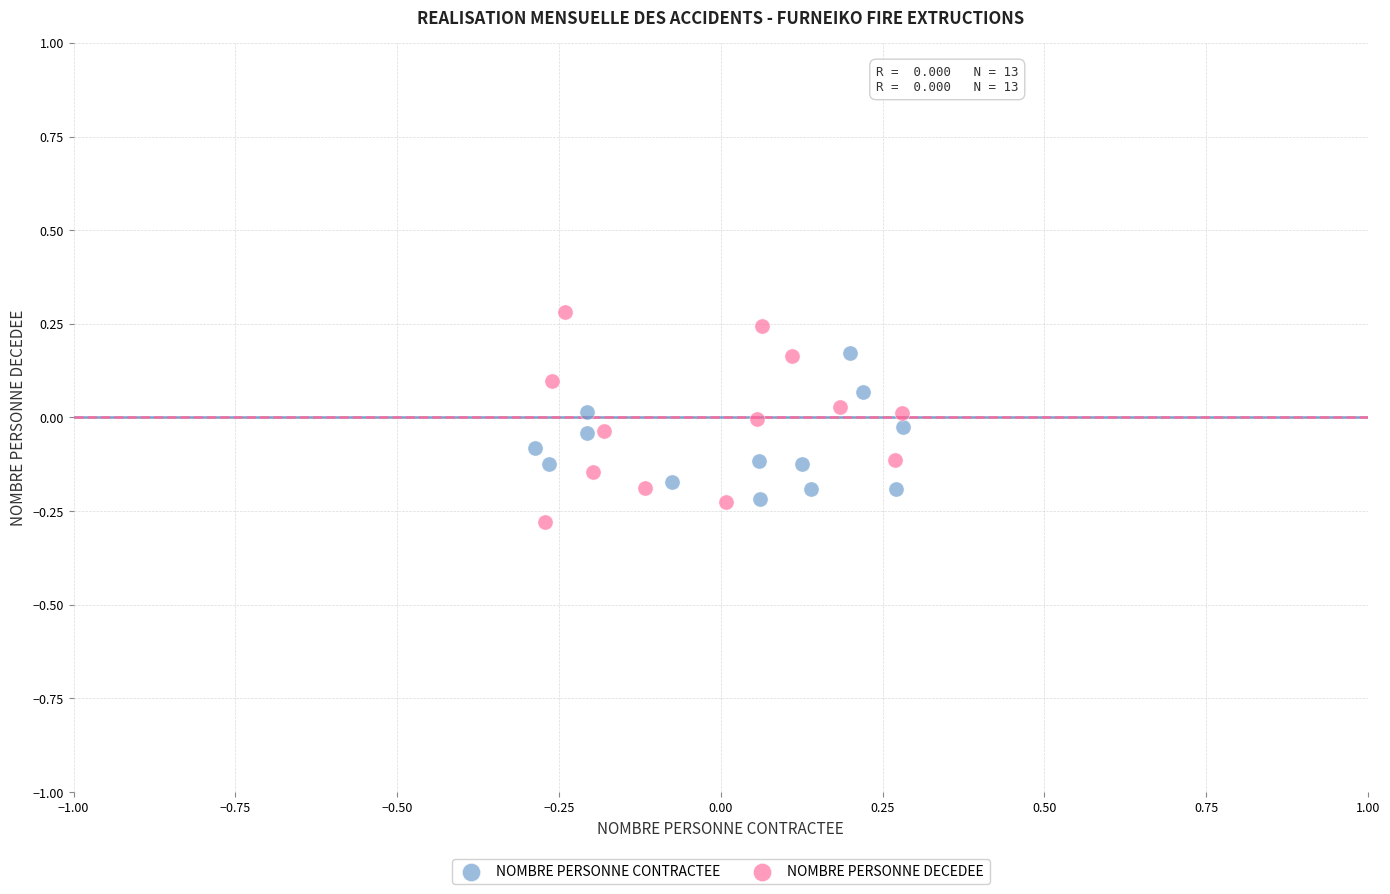

Which series reaches the minimum Y coordinate?

NOMBRE PERSONNE DECEDEE